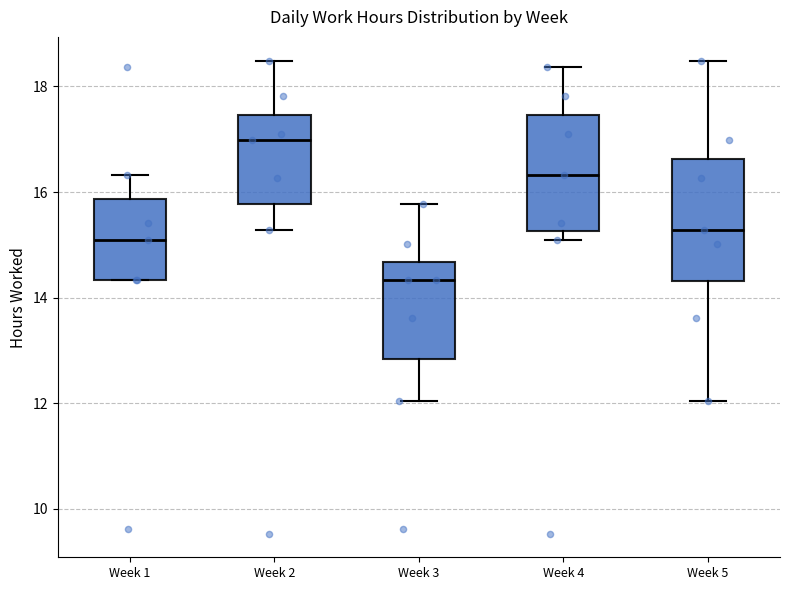

Reading left to right, read every box against the y-axis: the position of its median line, the range the box covers, and the ends of its whiskers. The values are not printed on the chart, so give them approximately, as read against the axis.

Week 1: median 15.2, box 14.4 to 15.8, whiskers 14.4 to 16.4
Week 2: median 17.0, box 15.8 to 17.4, whiskers 15.2 to 18.4
Week 3: median 14.4, box 12.8 to 14.6, whiskers 12.0 to 15.8
Week 4: median 16.4, box 15.2 to 17.4, whiskers 15.2 (just below the box's lower edge) to 18.4
Week 5: median 15.2, box 14.4 to 16.6, whiskers 12.0 to 18.4